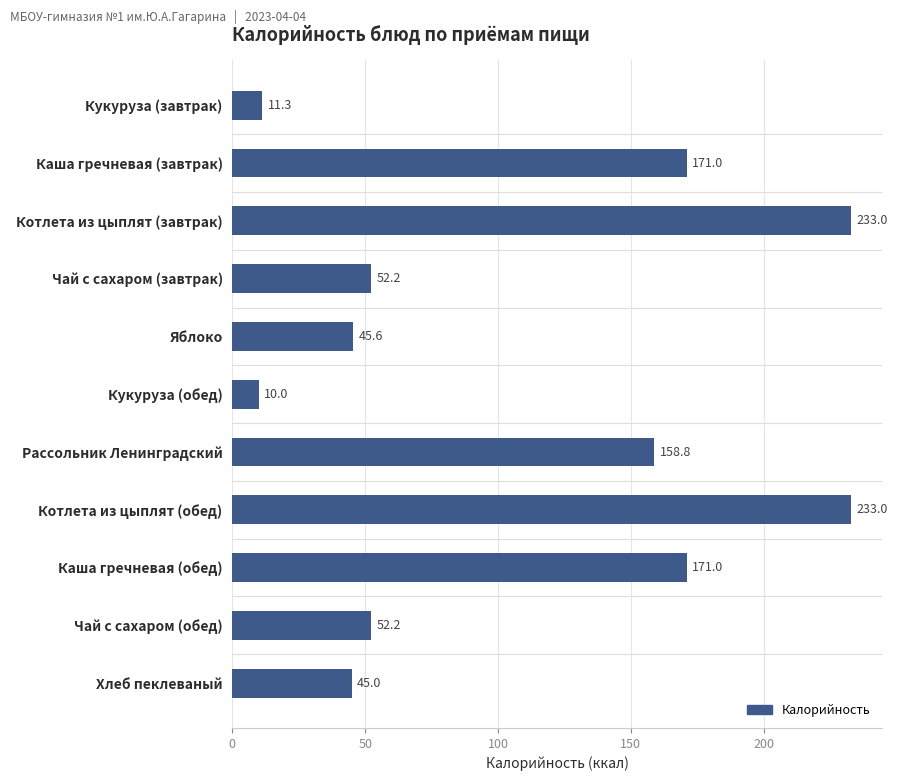

Which label corresponds to the smallest value in the chart?

Кукуруза (обед)